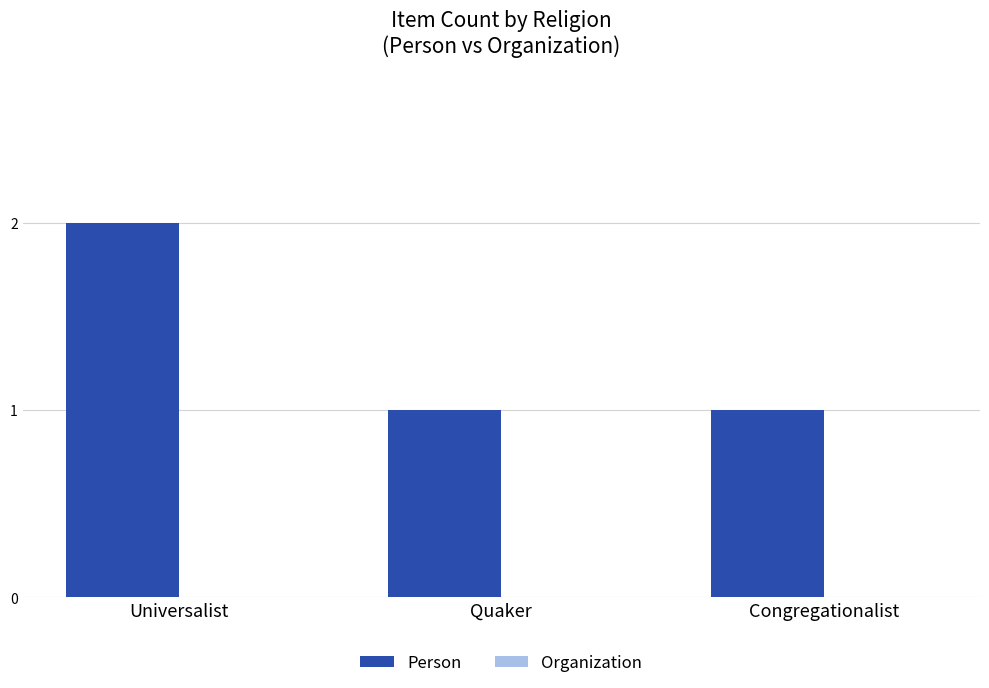

The value at Universalist is 2. True or false?

True